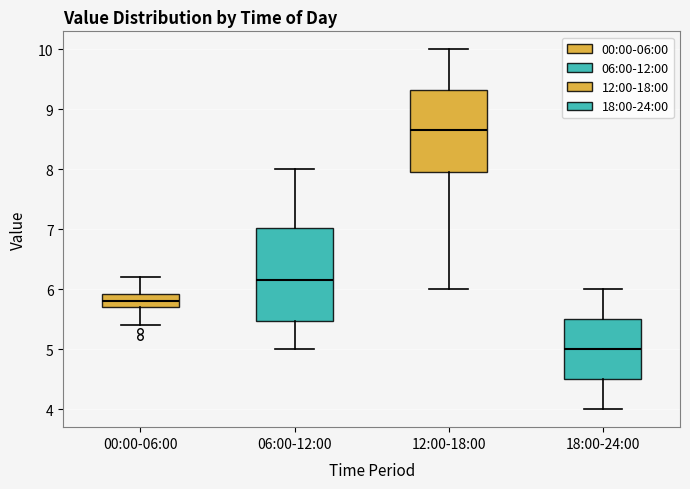

Which box is the tallest, from its lower edge to its upper edge?

06:00-12:00